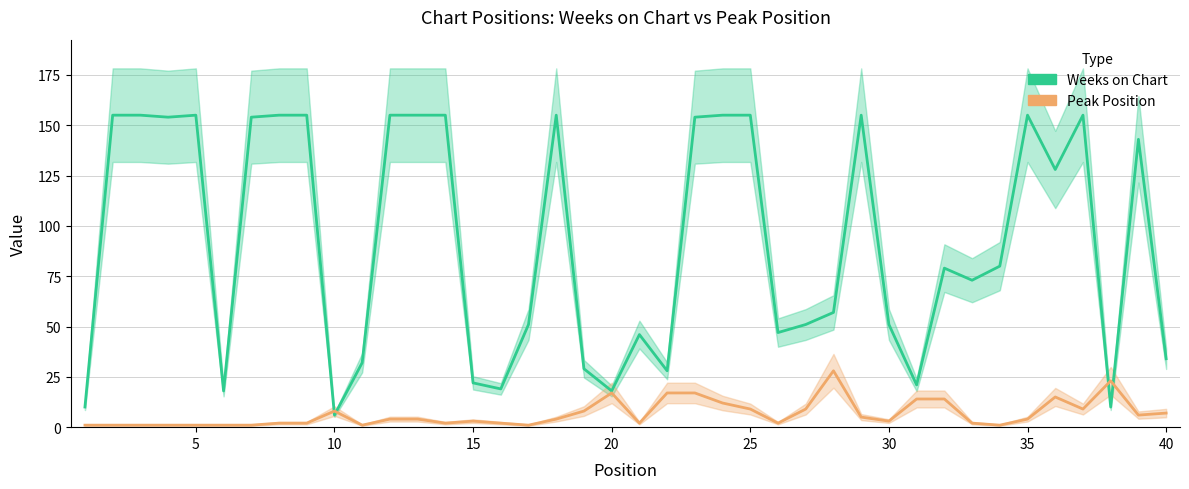

The Peak Position series shows 23 at 35. True or false?

False